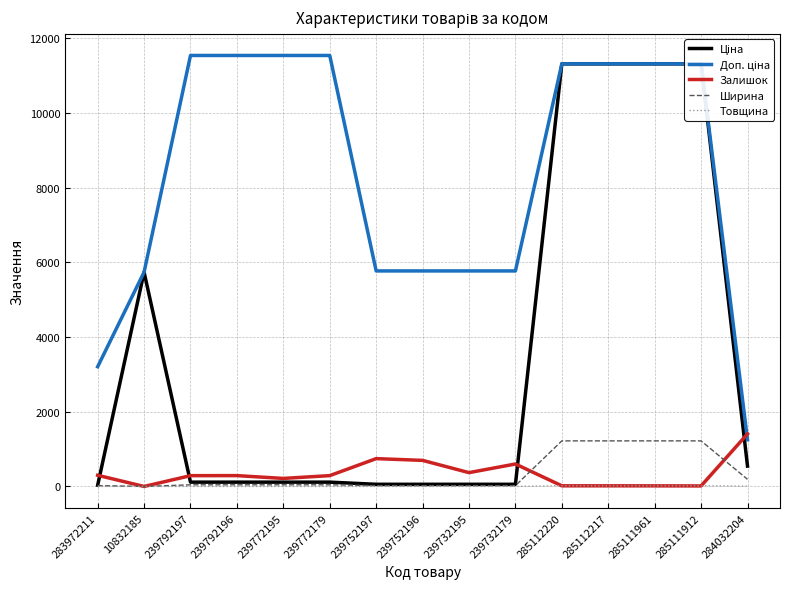

Where is the first local maximum for Залишок?

239792196